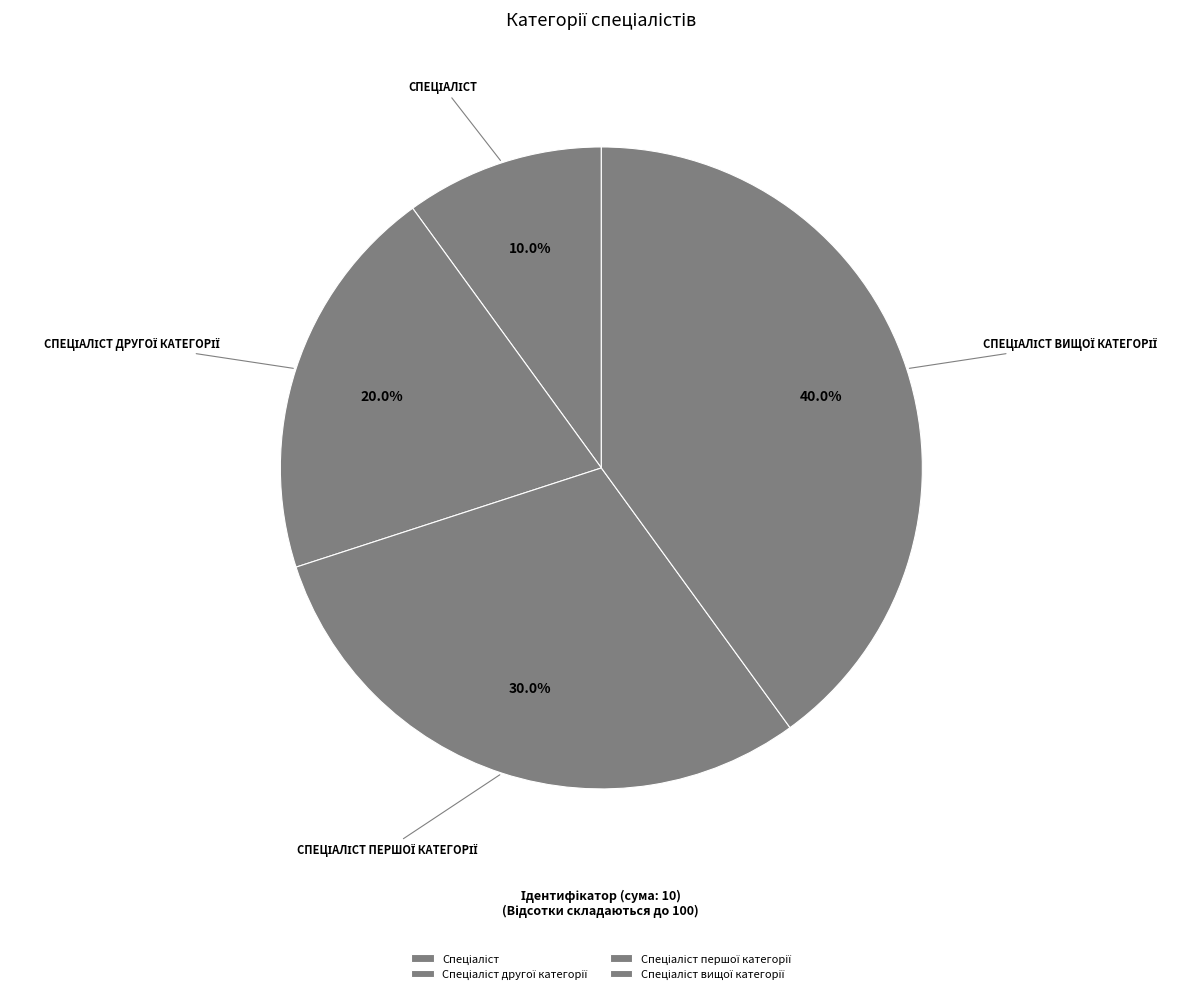

What percentage is the Спеціаліст вищої категорії slice, to the nearest percent?

40%